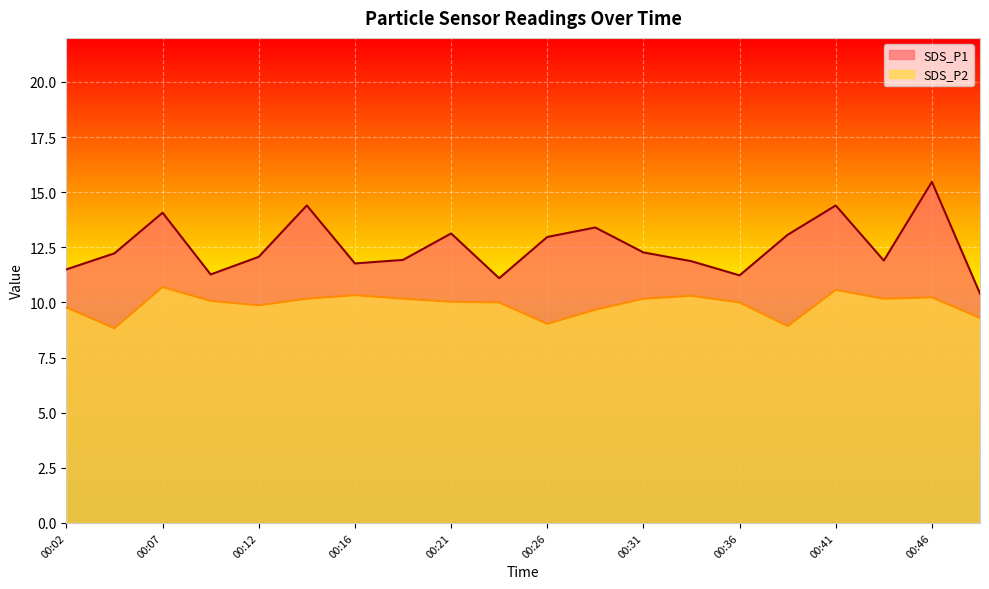

True or false: SDS_P1 has more than 1 points higher than both neighbors.

True